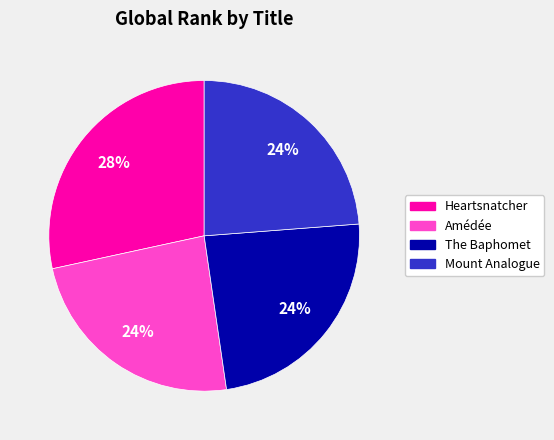

How many slices are in this pie chart?

4